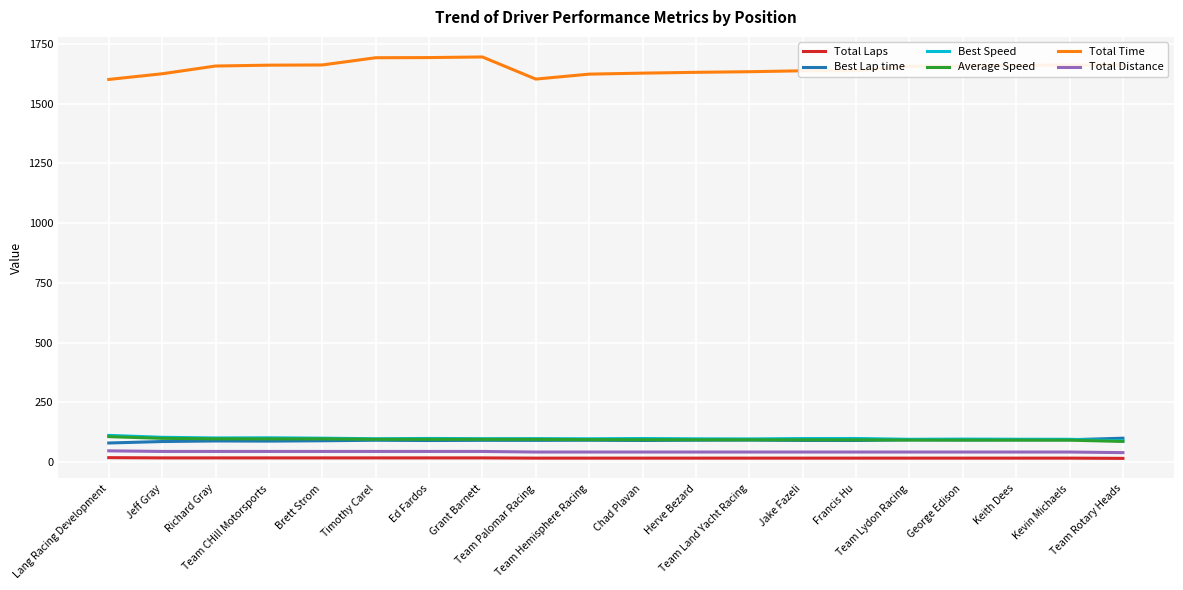

What are all the series names shown in the legend?

Total Laps, Best Lap time, Best Speed, Average Speed, Total Time, Total Distance